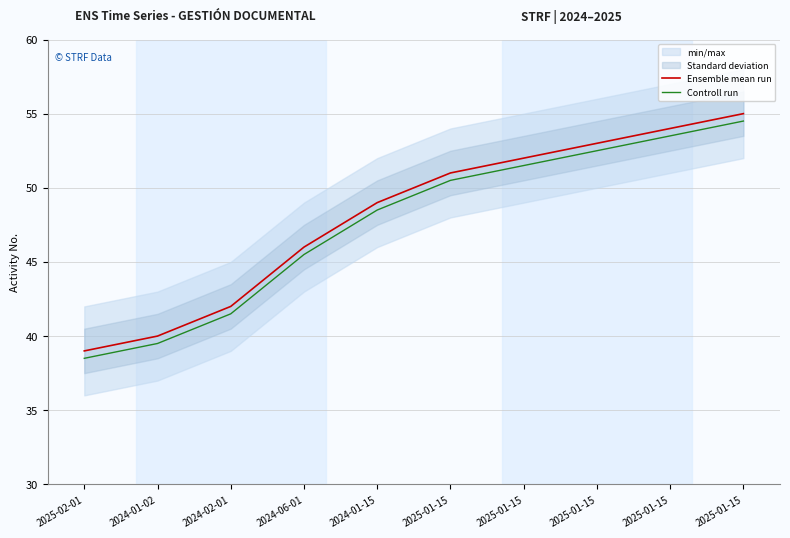

What is the maximum value shown in the chart?

55.0